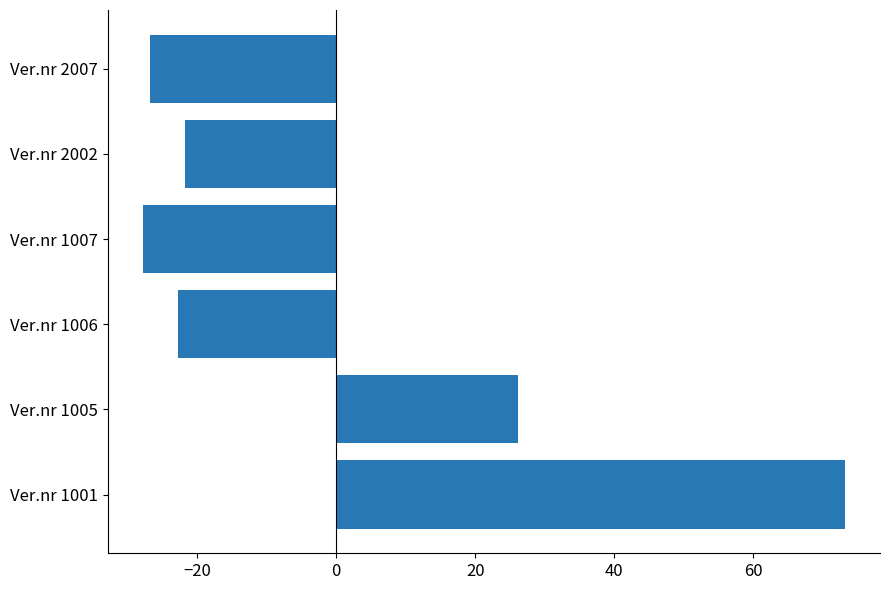

What is the difference between the second highest and second lowest values?

53.0